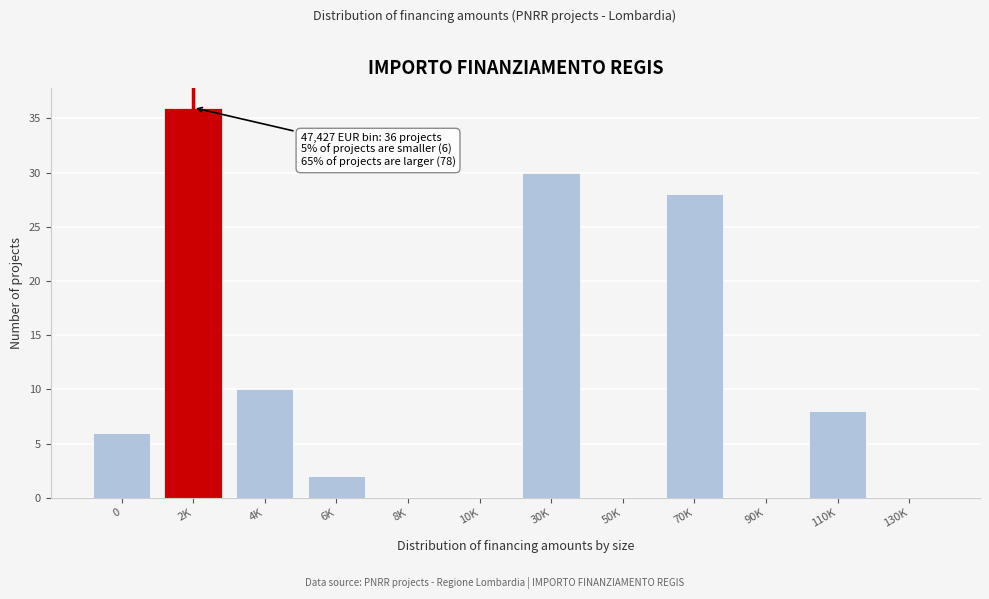

Reading left to right, what are all the values shown in this chart?

0=6	2K=36	4K=10	6K=2	8K=0	10K=0	30K=30	50K=0	70K=28	90K=0	110K=8	130K=0